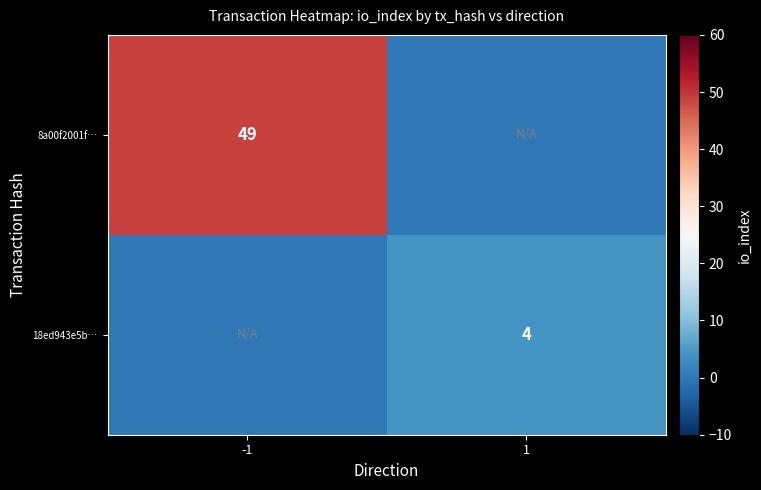

The value of 18ed943e5b… at 1 is 4. True or false?

True